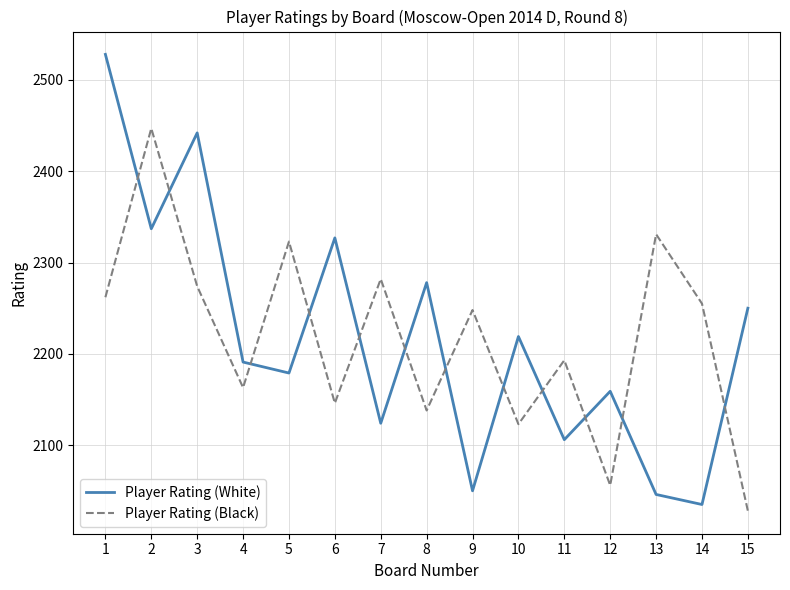

True or false: Player Rating (White) and Player Rating (Black) cross at least once.

True